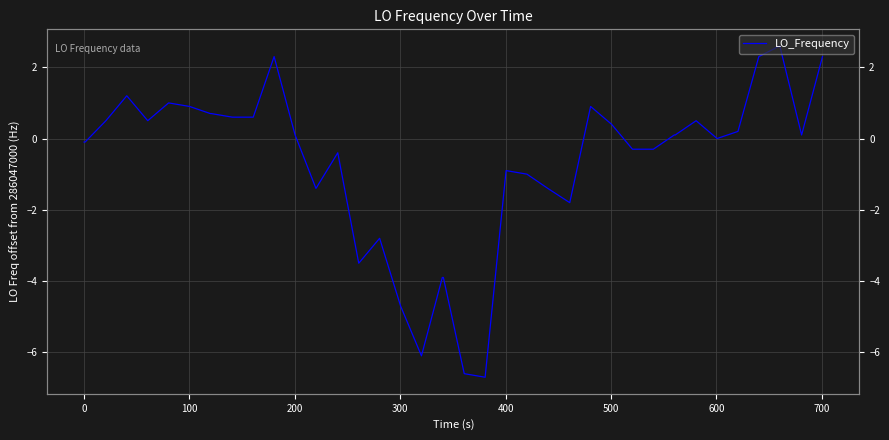

What is the maximum value shown in the chart?

2.6